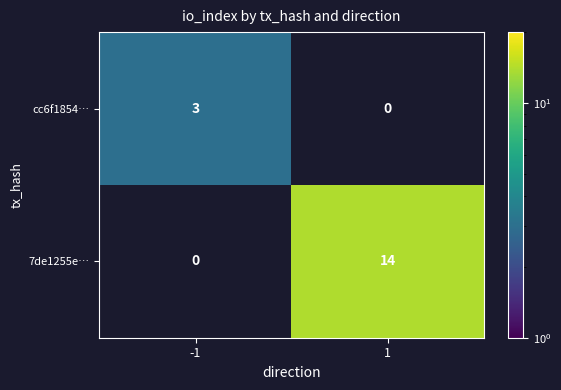

Rank the series at -1 from highest to lowest value.

cc6f1854…, 7de1255e…